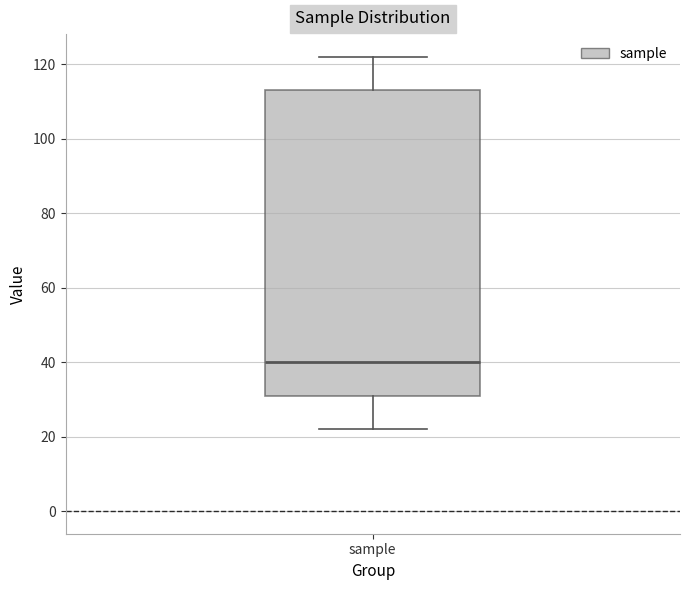

Where is the lower edge of the box for sample on the y-axis? The values are not printed on the chart, so give them approximately, as read against the axis.

32